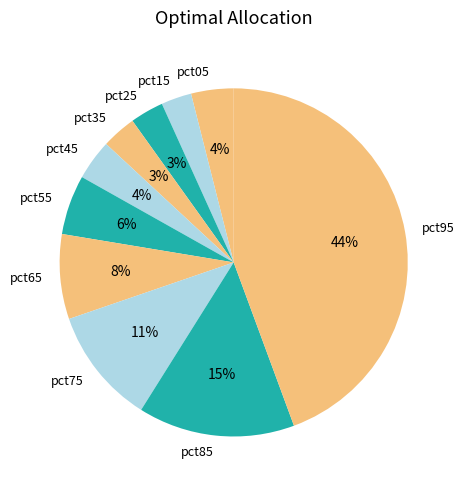

True or false: pct95 accounts for 38% of the total.

False